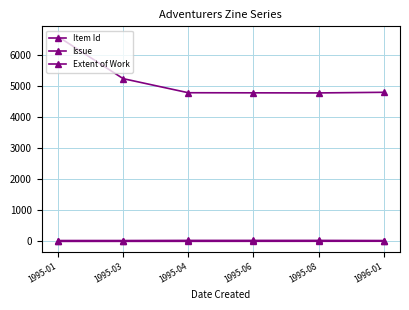

How many lines are shown in the chart?

3